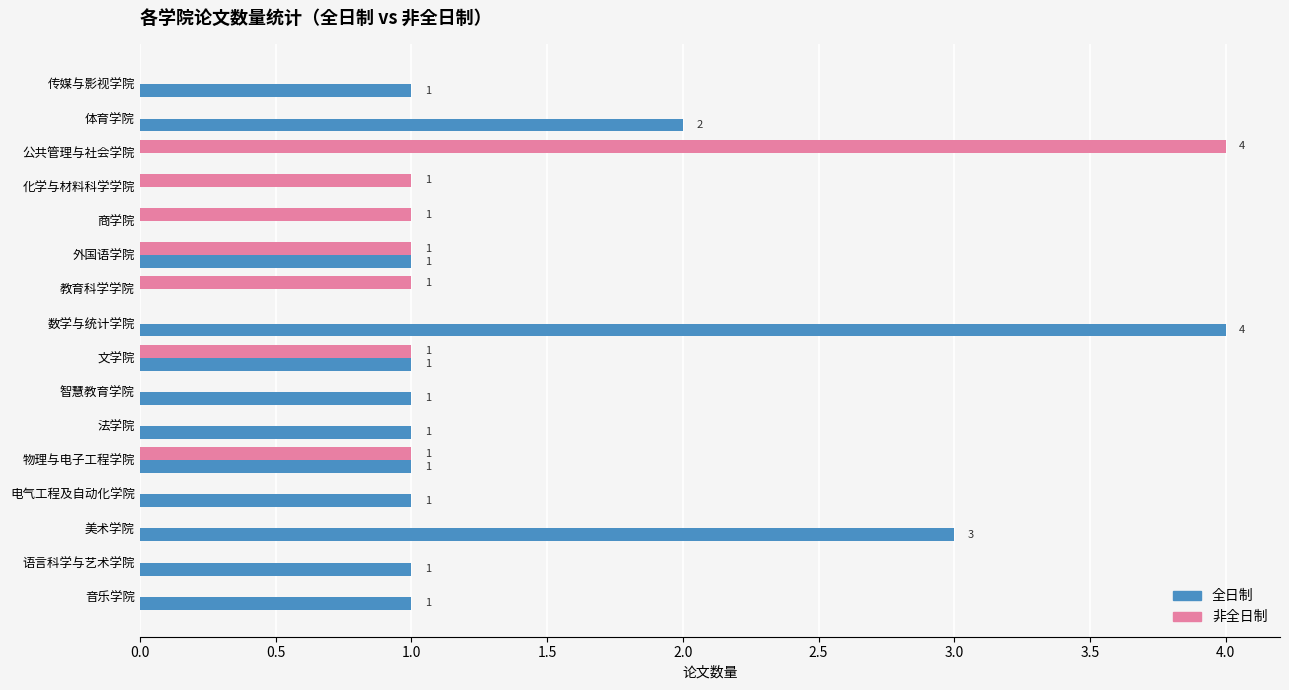

What is the sum of all 全日制 values?

18